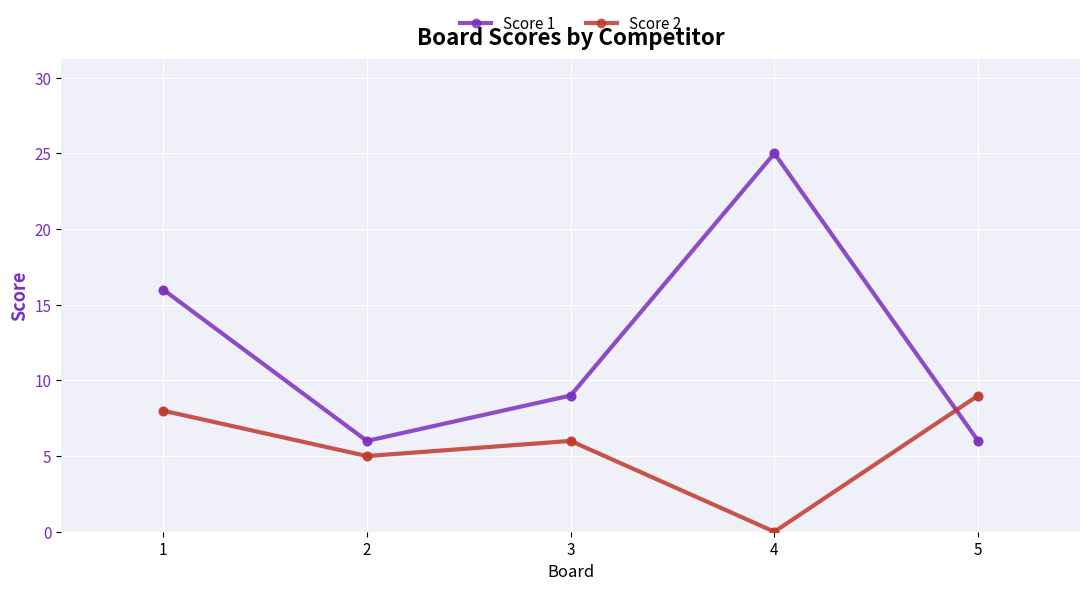

Which series has the largest range (max minus min)?

Score 1